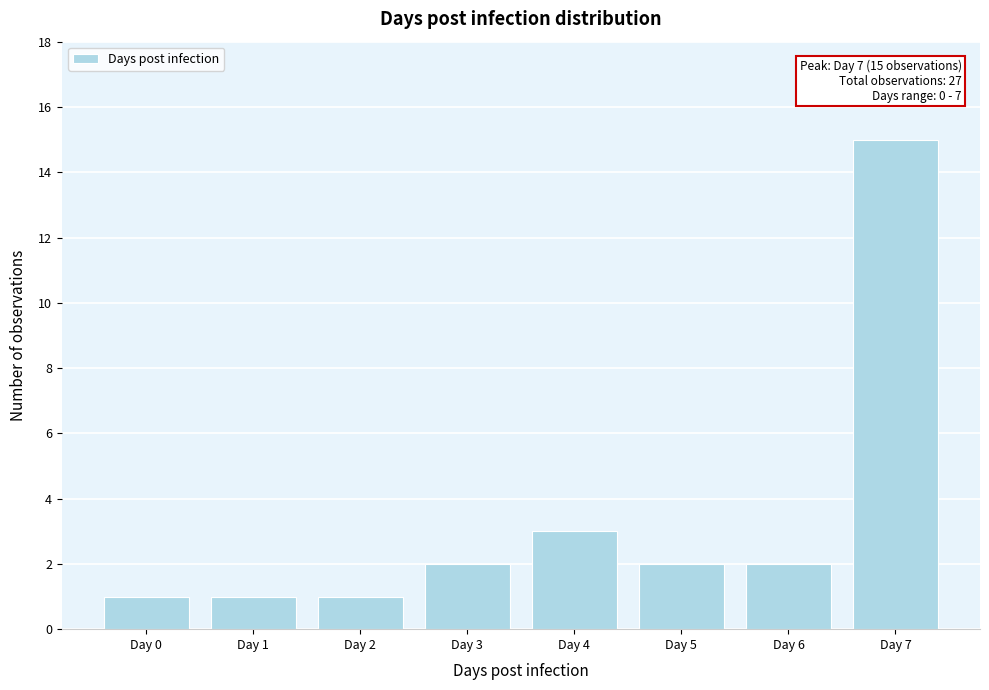

Reading left to right, extract all data points from this chart.

1	1	1	2	3	2	2	15